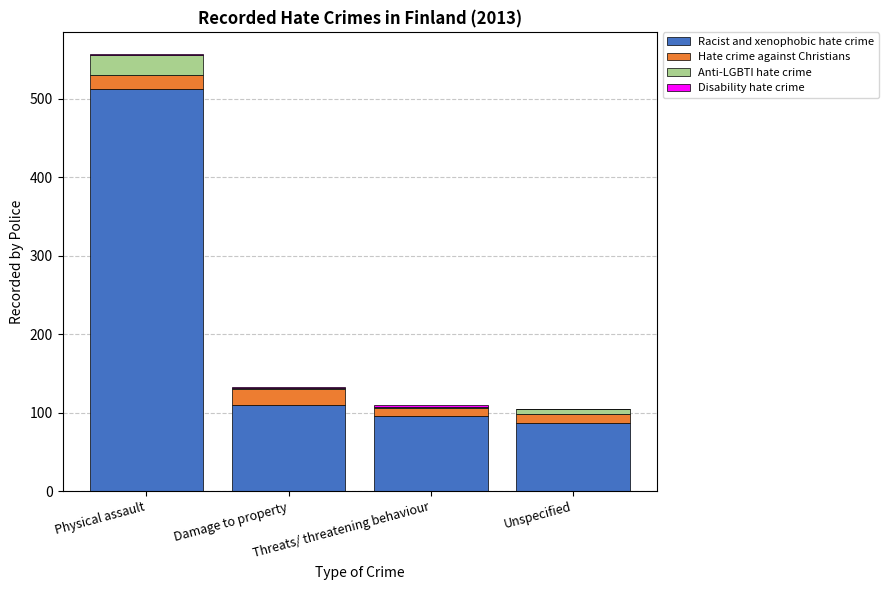

What is the sum of all Racist and xenophobic hate crime values?

806